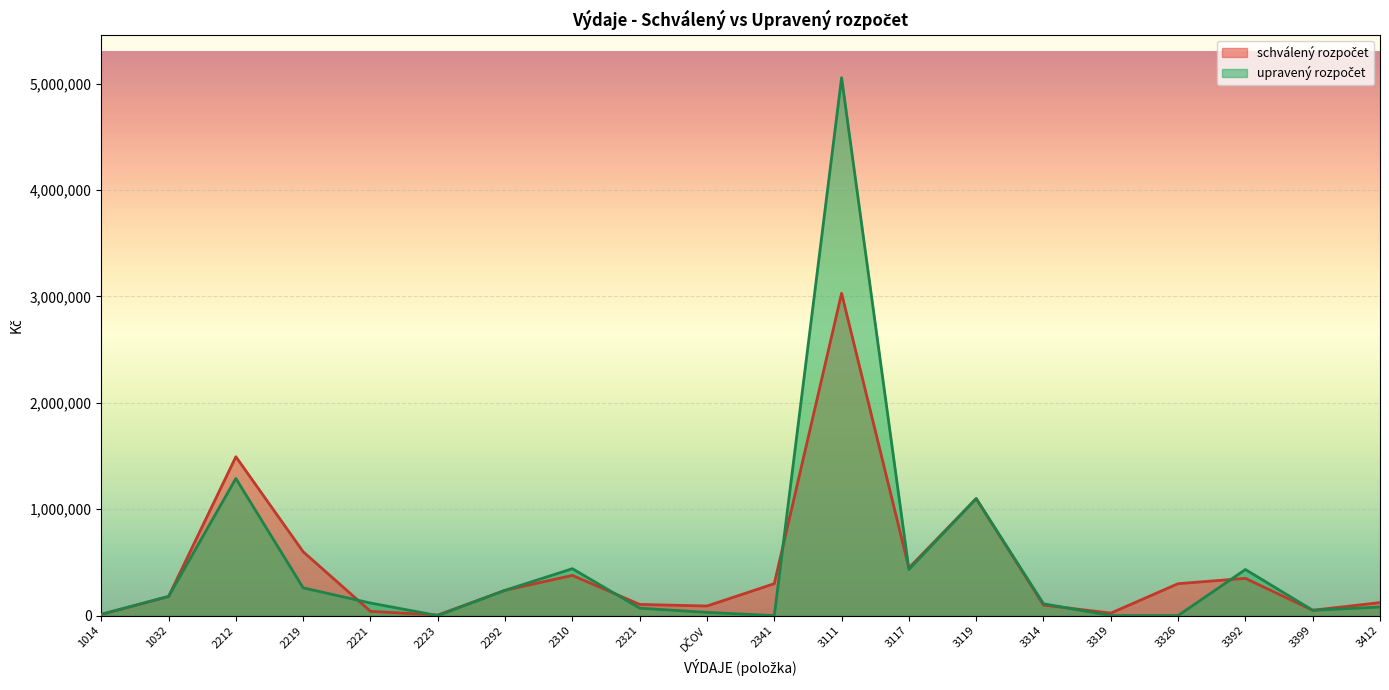

Reading left to right, transcribe all the data shown in this chart.

schválený rozpočet: 1014=9780.0	1032=180000.0	2212=1493225.0	2219=600000.0	2221=40000.0	2223=5000.0	2292=237604.0	2310=378000.0	2321=105000.0	DČOV=90000.0	2341=300000.0	3111=3030000.0	3117=448000.0	3119=1100000.0	3314=99000.0	3319=23000.0	3326=300000.0	3392=350000.0	3399=50000.0	3412=122000.0
upravený rozpočet: 1014=12580.0	1032=180000.0	2212=1288925.0	2219=260500.0	2221=118000.0	2223=0.0	2292=237604.0	2310=440800.0	2321=70000.0	DČOV=30000.0	2341=0.0	3111=5057000.0	3117=433567.6	3119=1100000.0	3314=111000.0	3319=0.0	3326=0.0	3392=433200.0	3399=50000.0	3412=80500.0